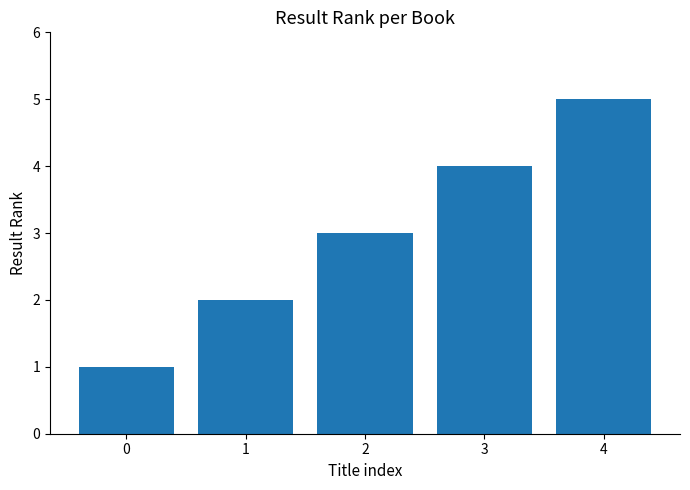

What is the value of the 4th bar from the left?

4